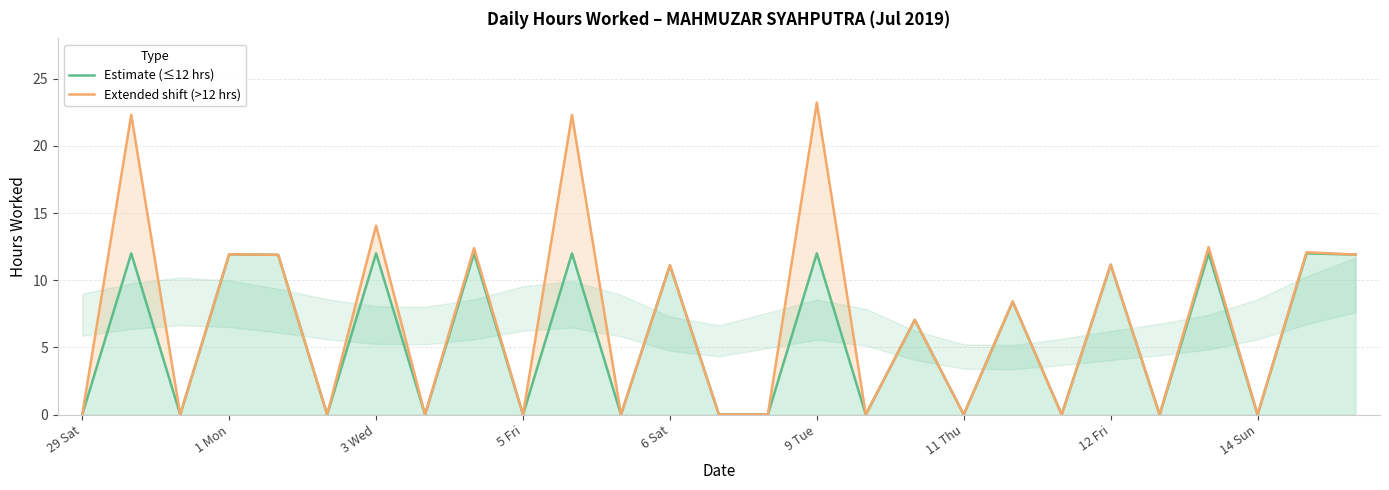

What are all the series names shown in the legend?

Estimate (≤12 hrs), Extended shift (>12 hrs)